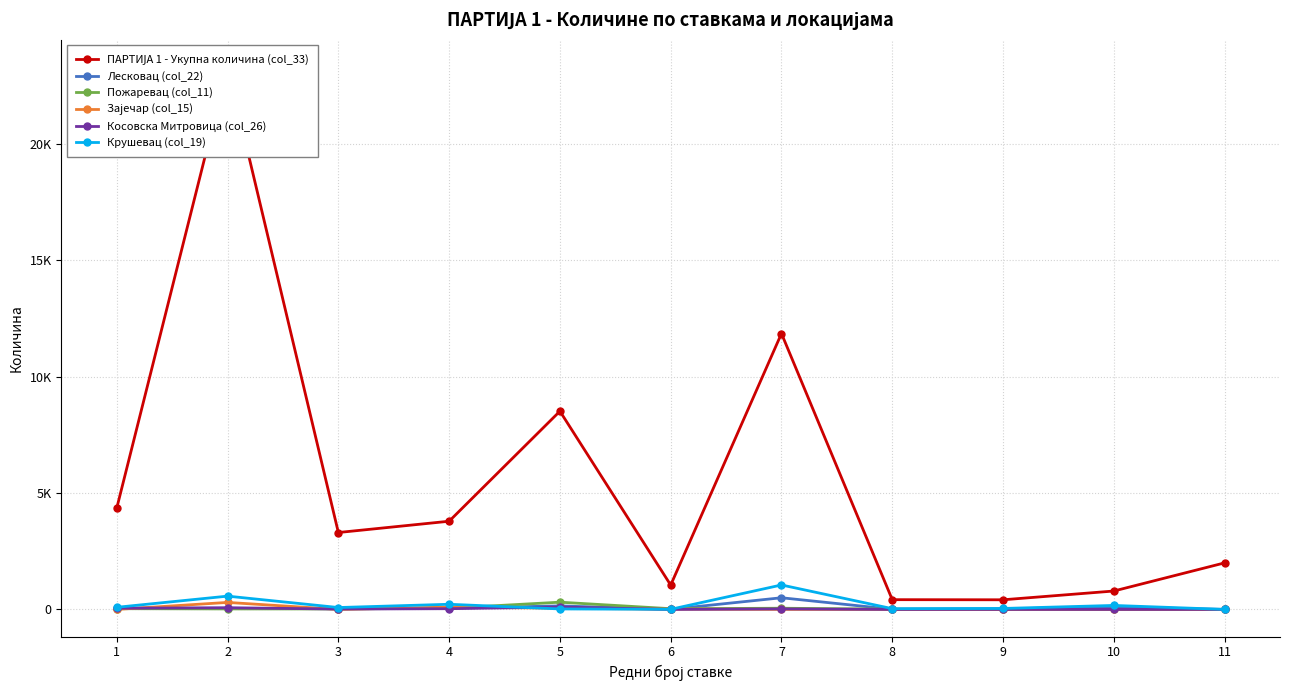

Which series has the largest range (max minus min)?

ПАРТИЈА 1 - Укупна количина (col_33)